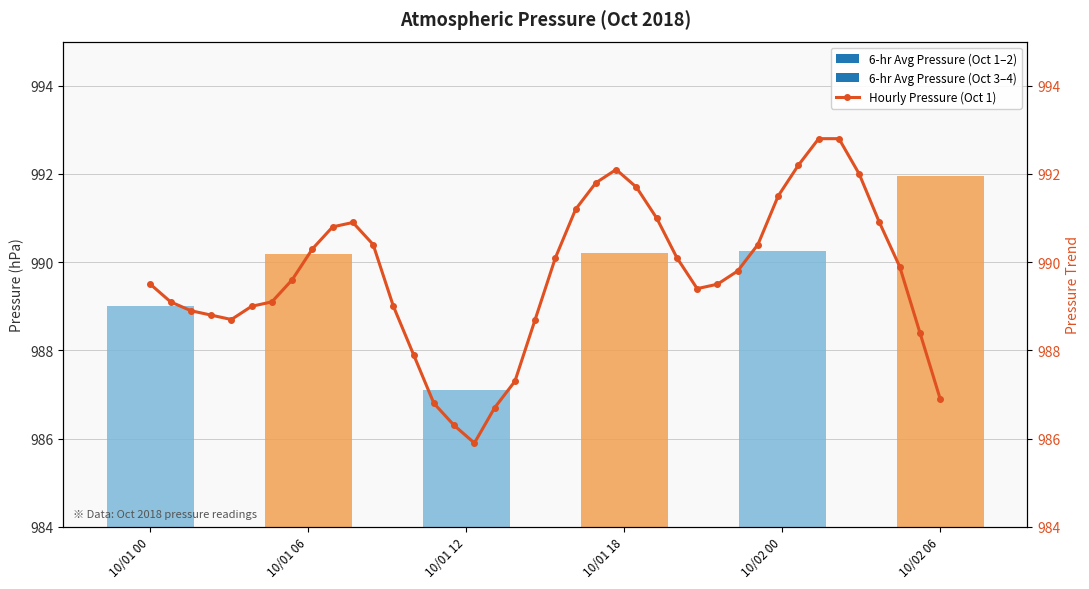

The chart shows a value of 348.0 at 20. True or false?

False